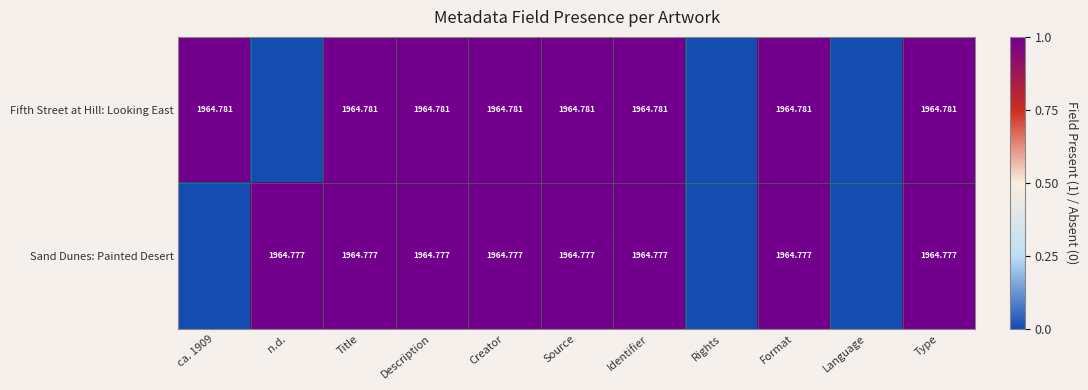

At Description, list the series in order from smallest to largest.

Sand Dunes: Painted Desert, Fifth Street at Hill: Looking East